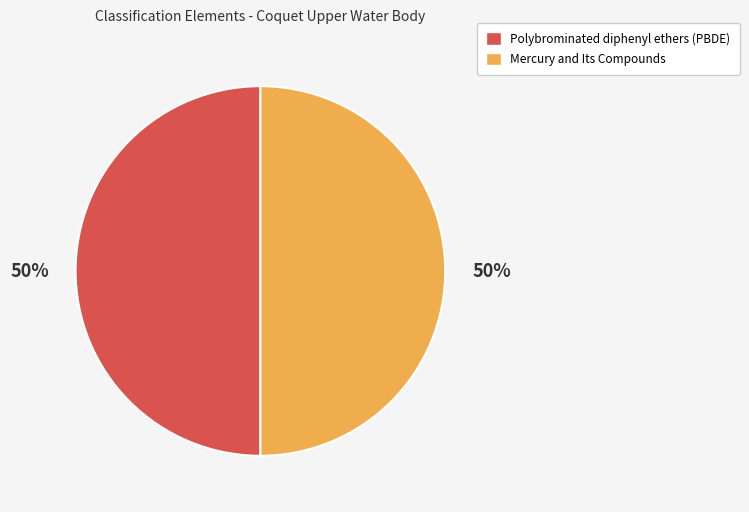

The Polybrominated diphenyl ethers (PBDE) slice represents 45% of the pie. True or false?

False